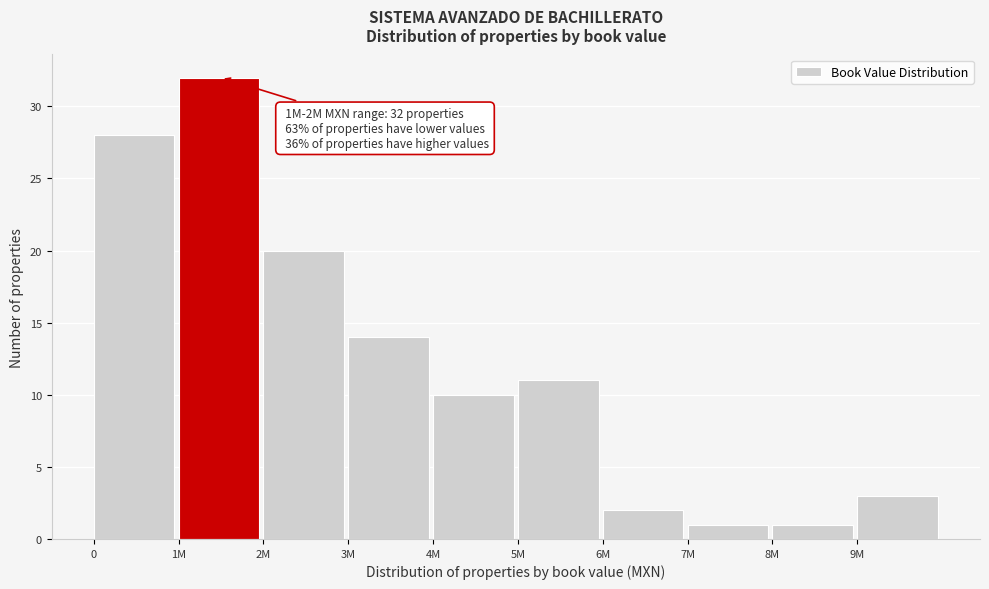

Reading left to right, what are all the values shown in this chart?

28	32	20	14	10	11	2	1	1	3